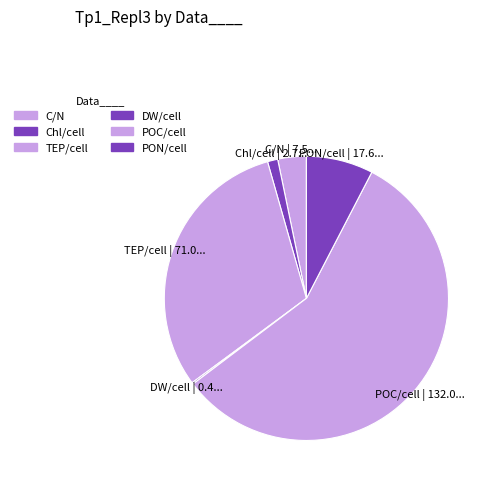

Is it true that DW/cell is 10% of the pie?

False